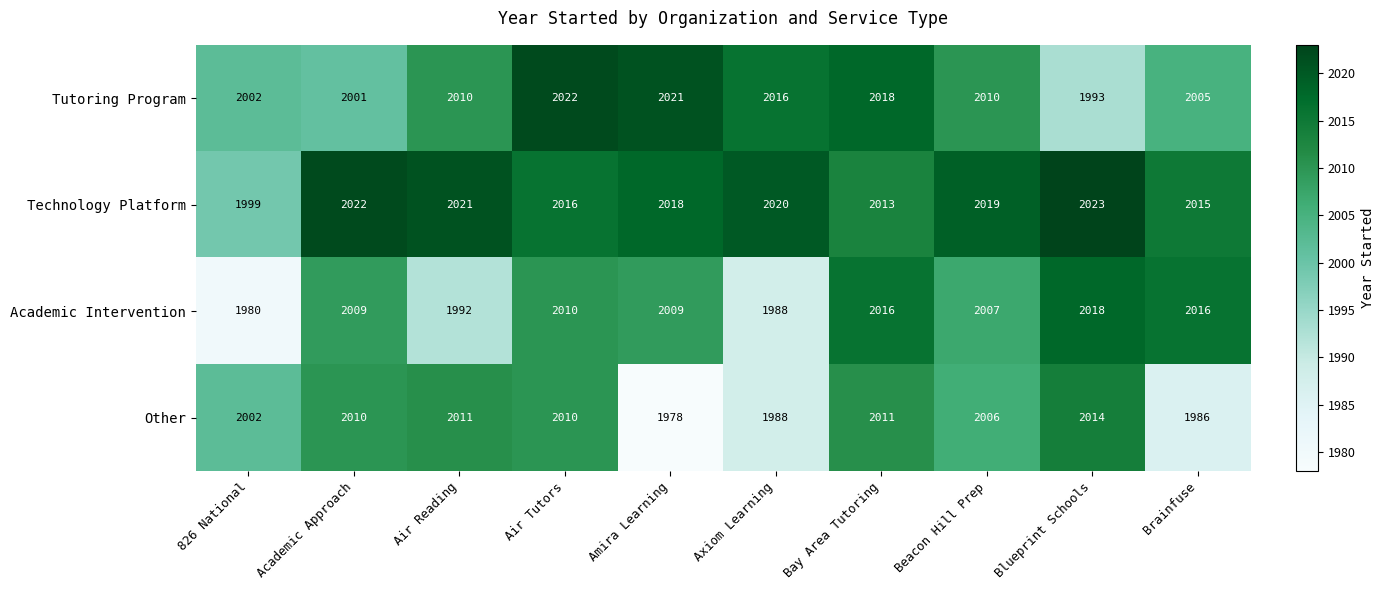

Which series has the largest total across all categories?

Technology Platform